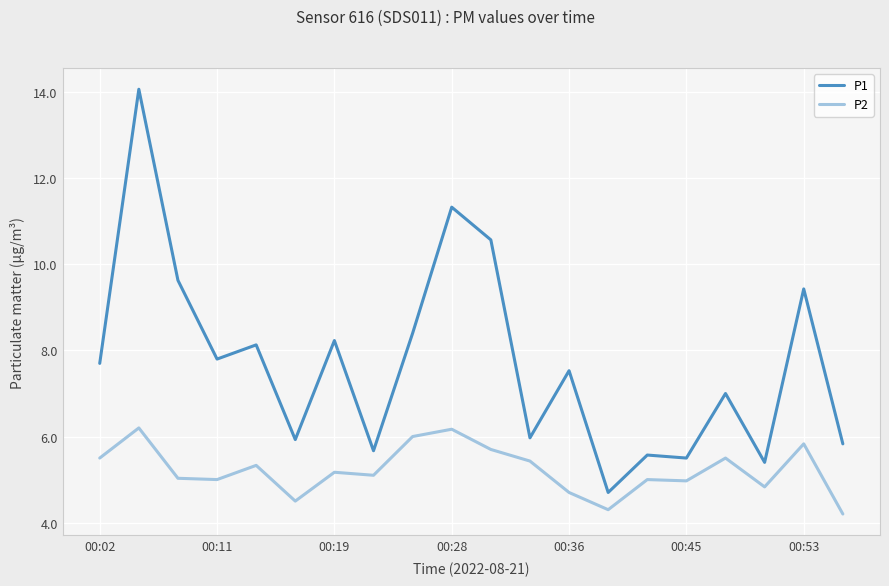

Which series has the largest range (max minus min)?

P1